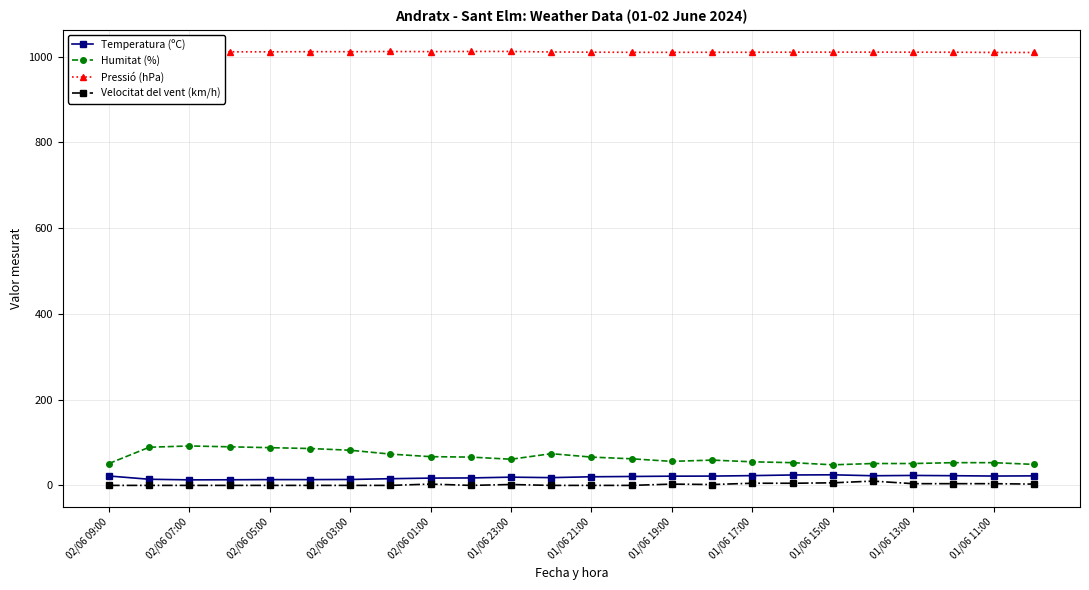

Is this an area chart (filled region under the line)?

No